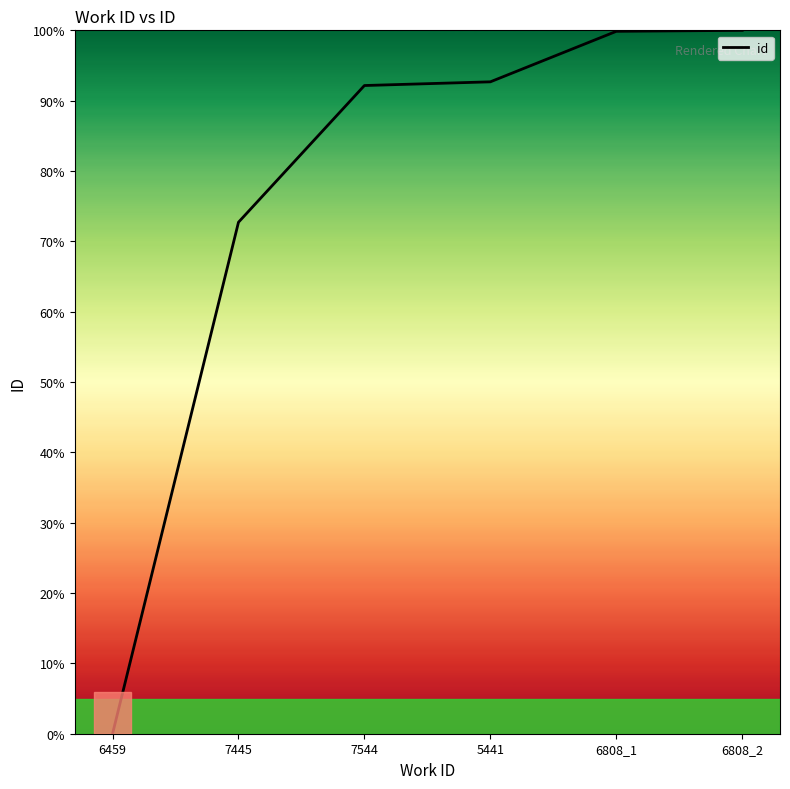

What is the approximate value at 5441?

92.7